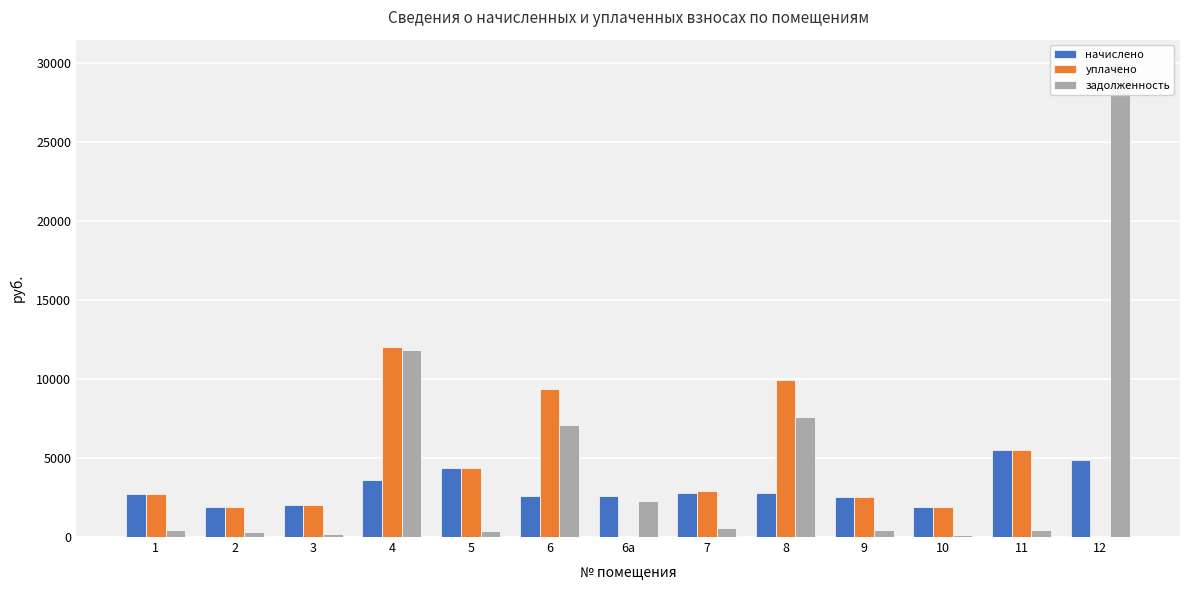

How many groups of bars are there?

13